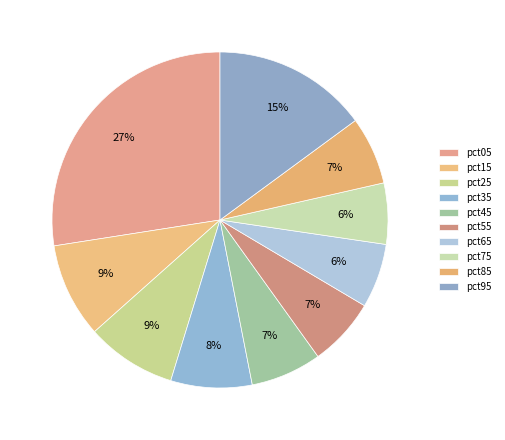

How many segments does this pie chart have?

10